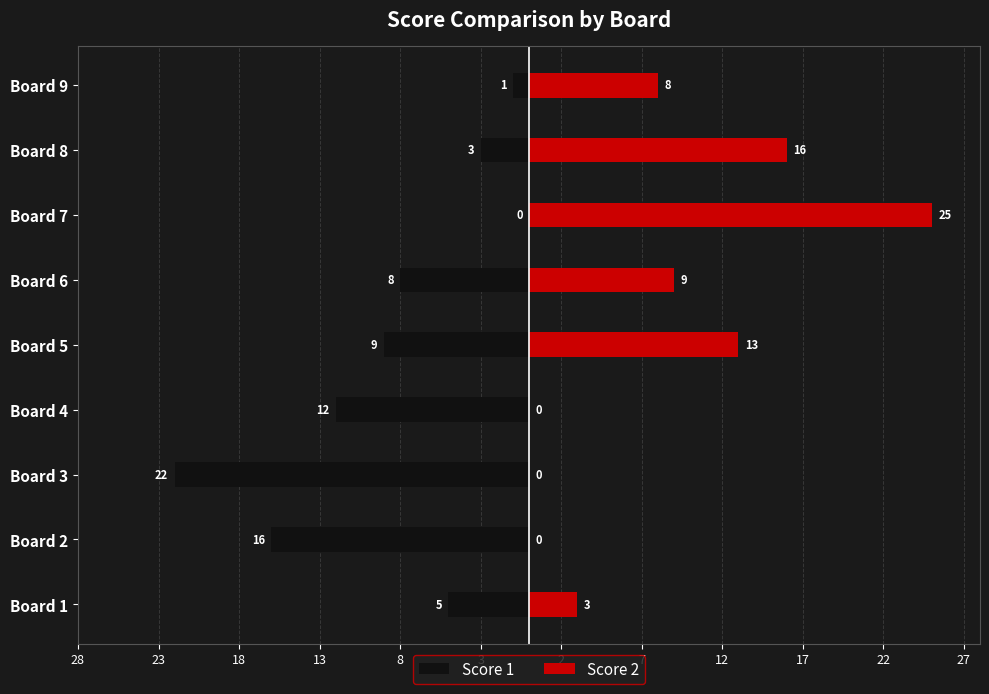

What is the sum of all Score 2 values?

74